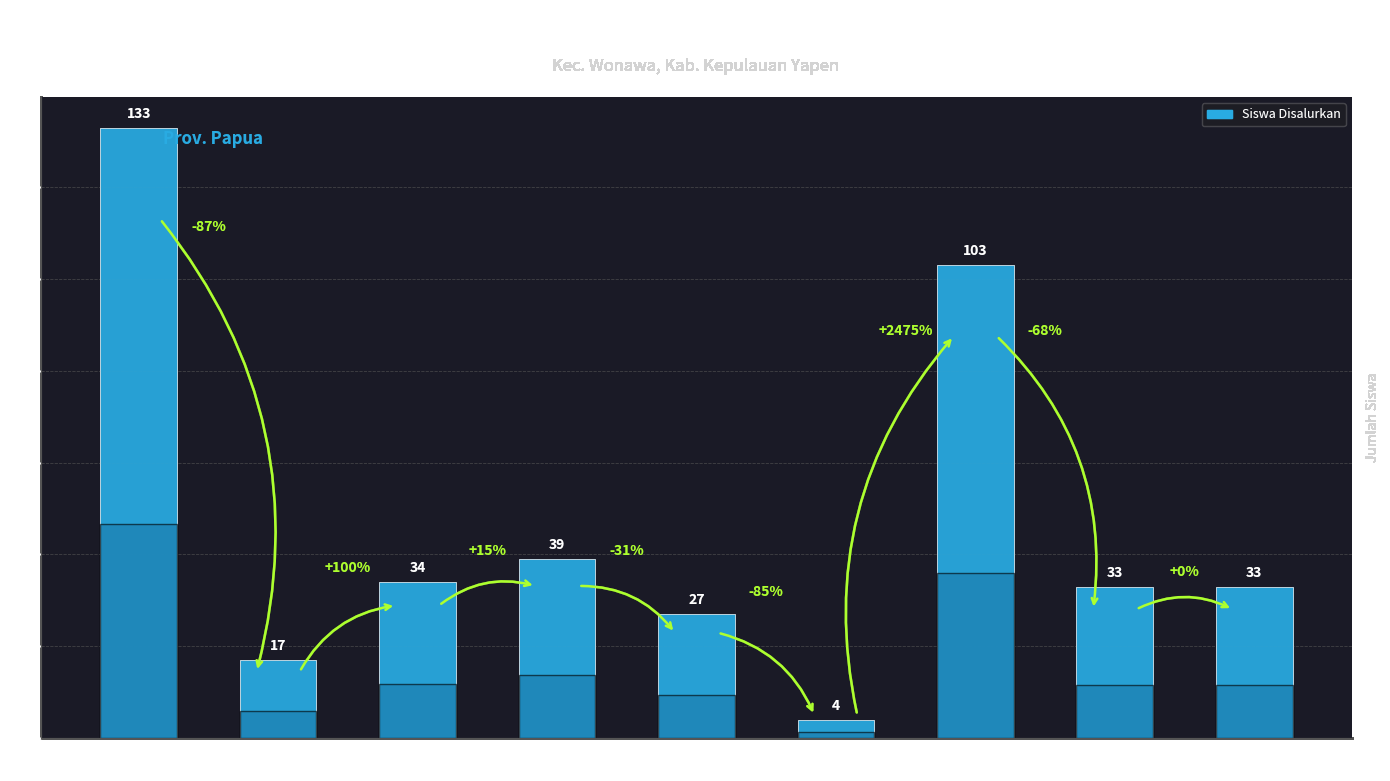

True or false: the data shows 103 at SD YPK
IMANUEL.

True